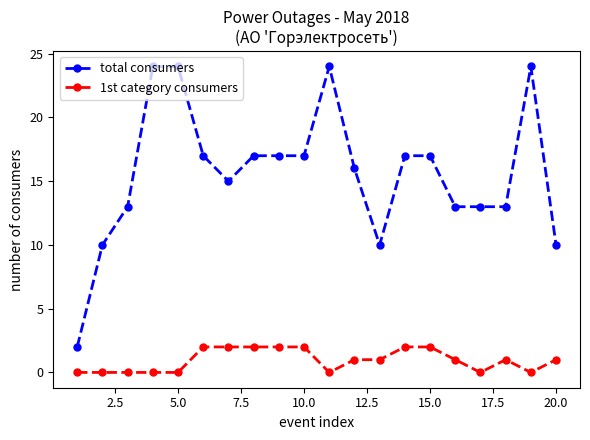

Is this an area chart (filled region under the line)?

No